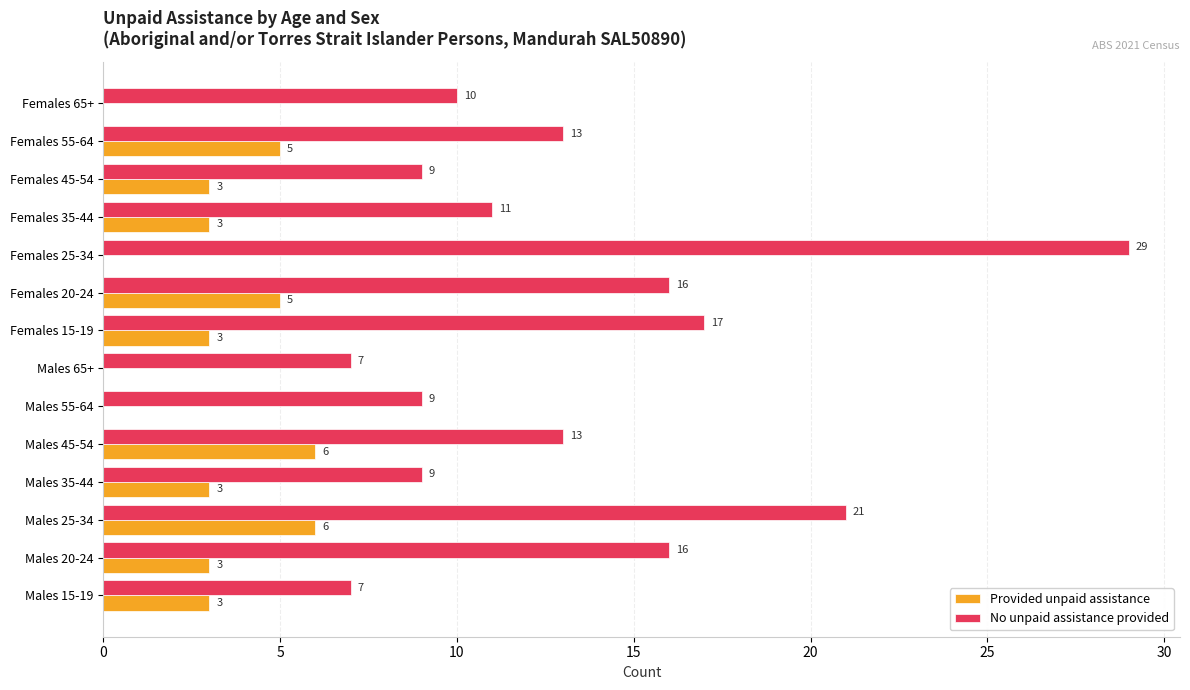

Which label corresponds to the largest value in the chart?

Females 25-34